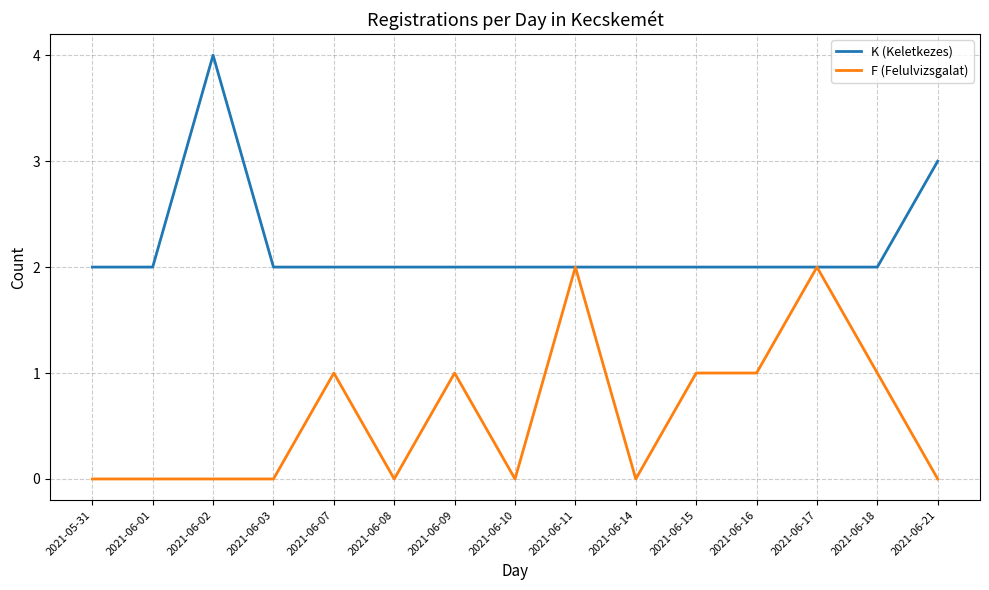

Does the chart display data point markers on the line(s)?

No